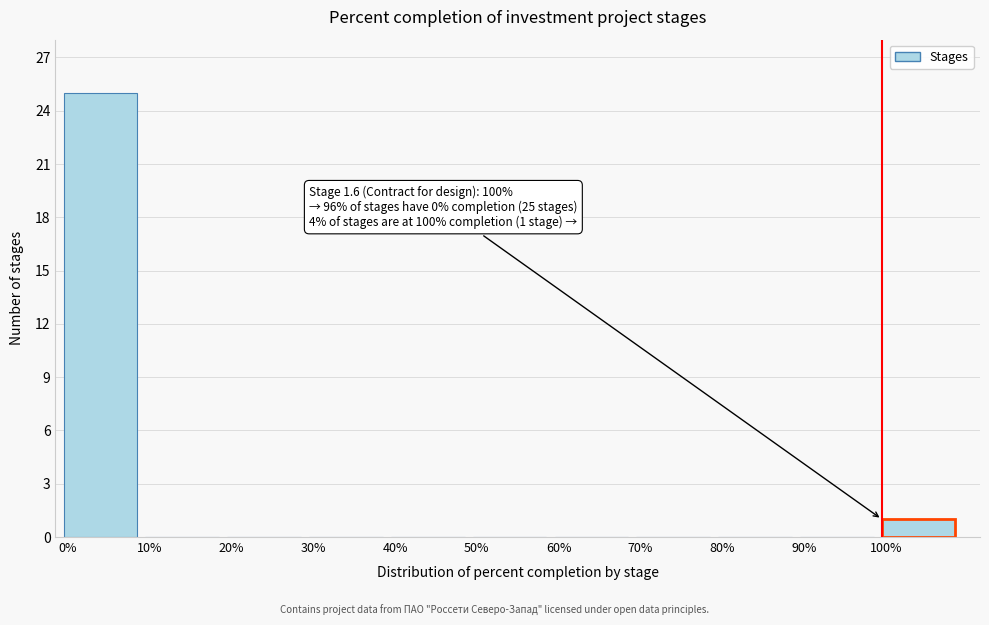

Over which range of the x-axis is the bar tallest?

0 to 10